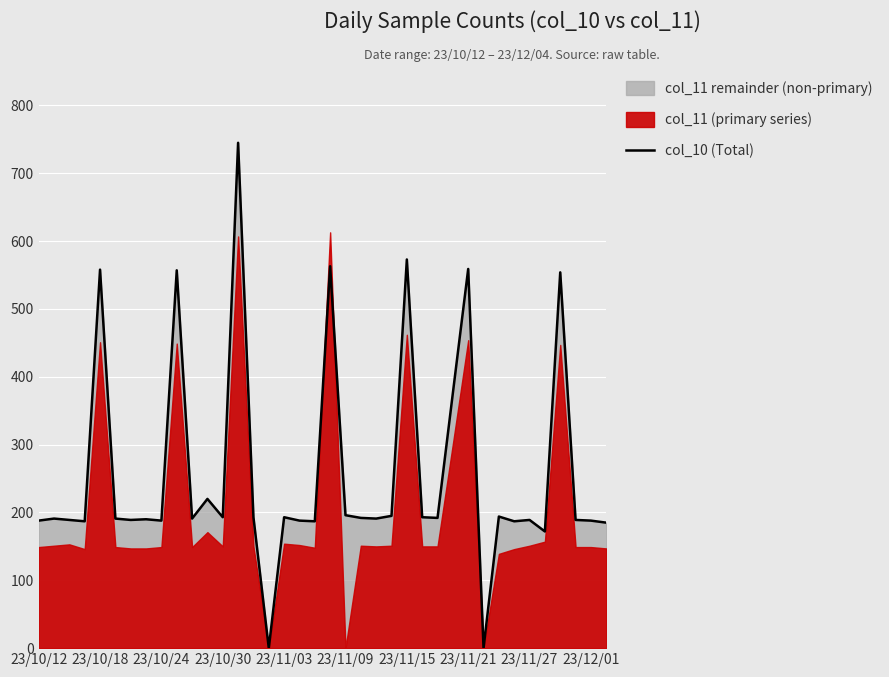

Is it true that the value at 13 is 745?

True